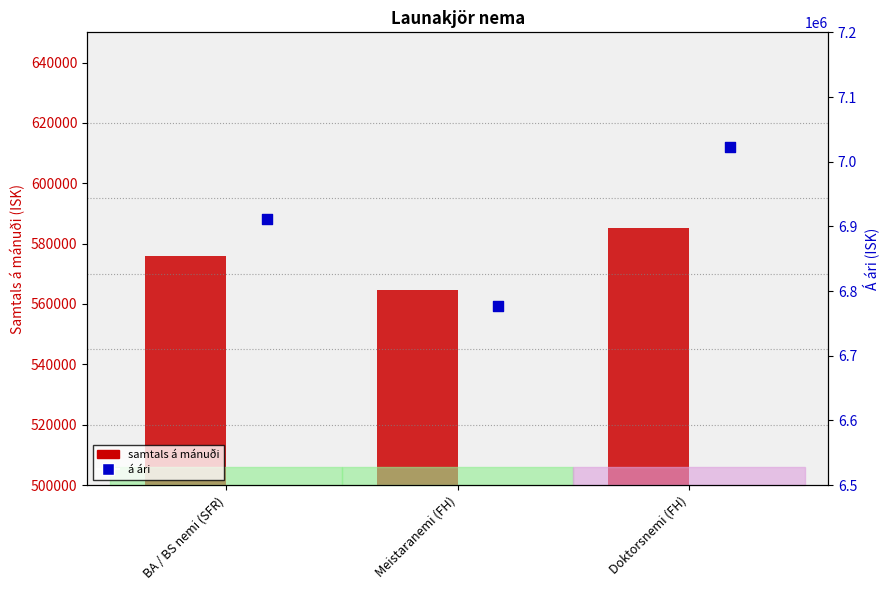

What is the total value across all series at Doktorsnemi (FH)?

7608617.6